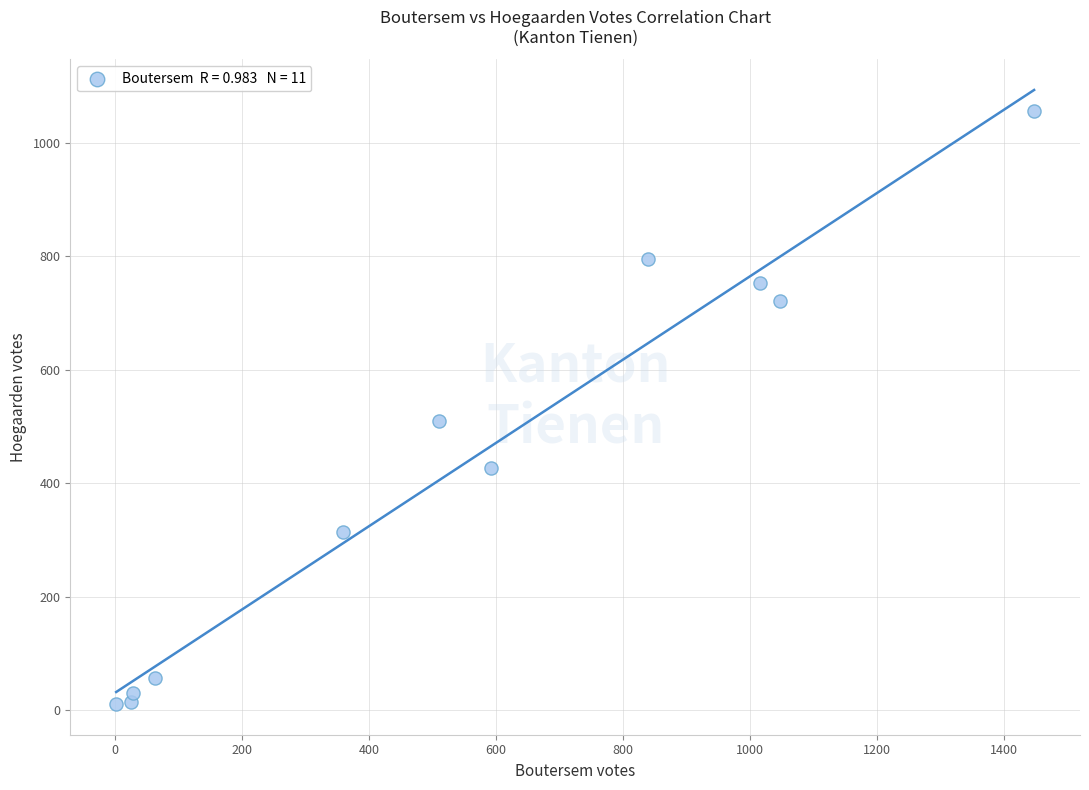

What Y value in the scatter plot is closest to 533?

510